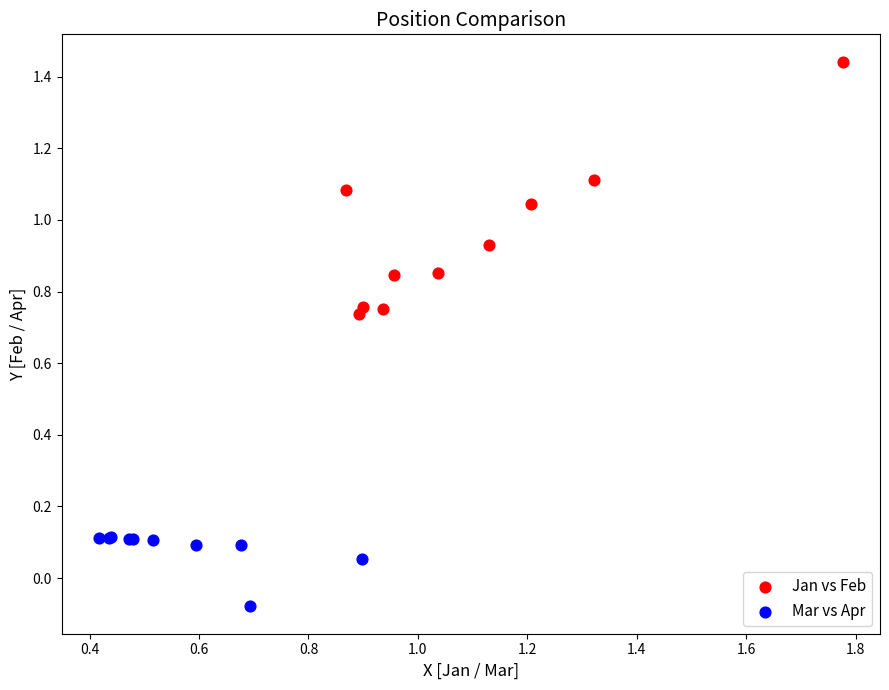

Which series reaches the minimum Y coordinate?

Mar vs Apr